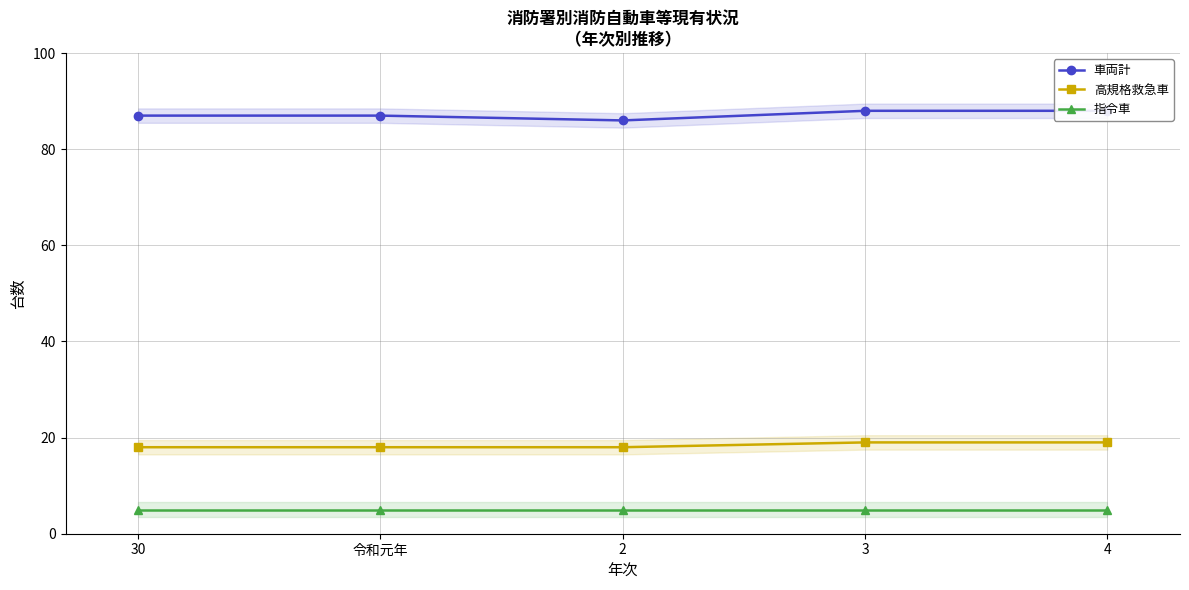

The 指令車 series shows 7 at 4. True or false?

False